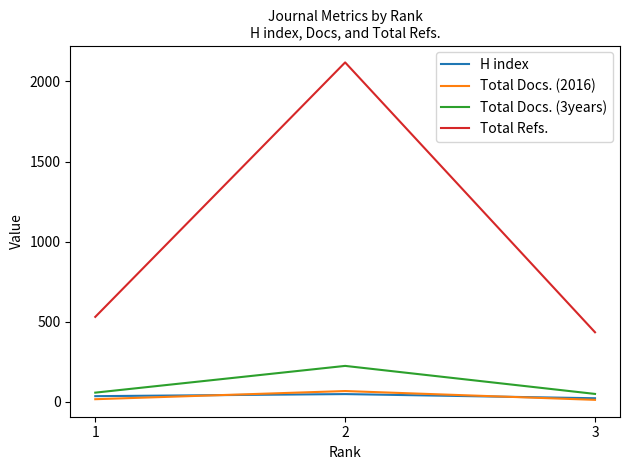

What is the maximum value for Total Refs.?

2119